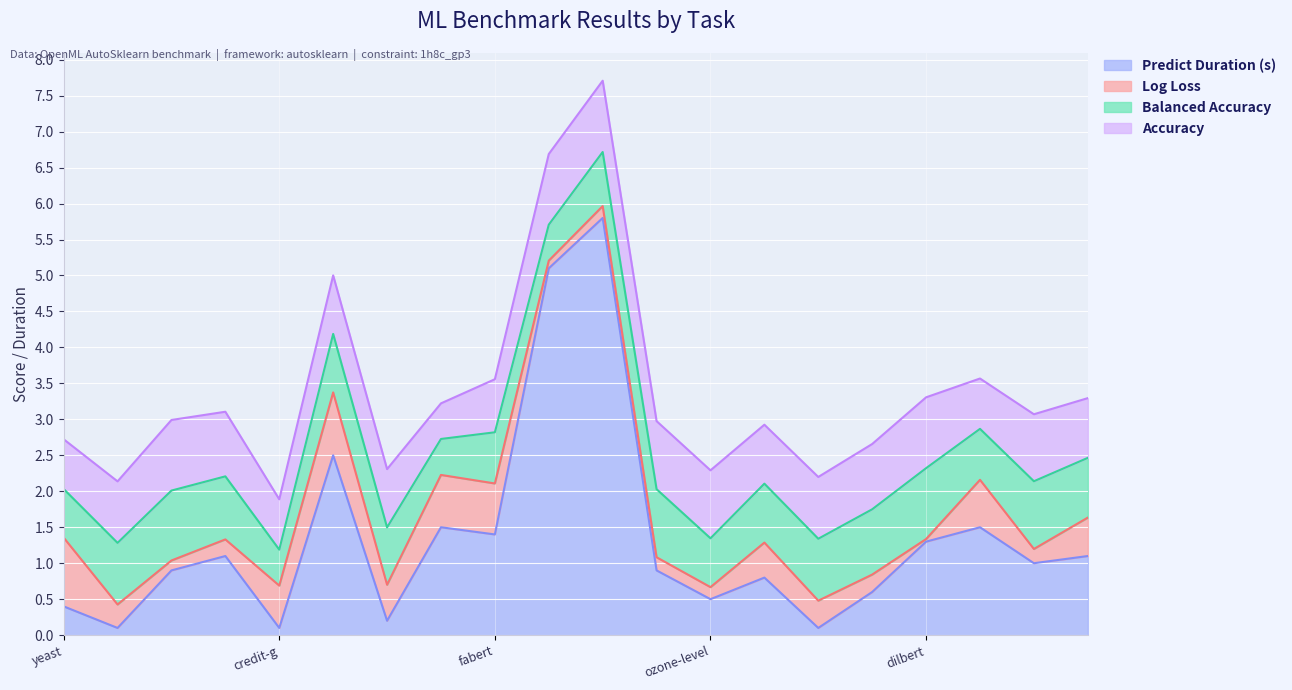

How many intersections are there between balacc and acc?

9